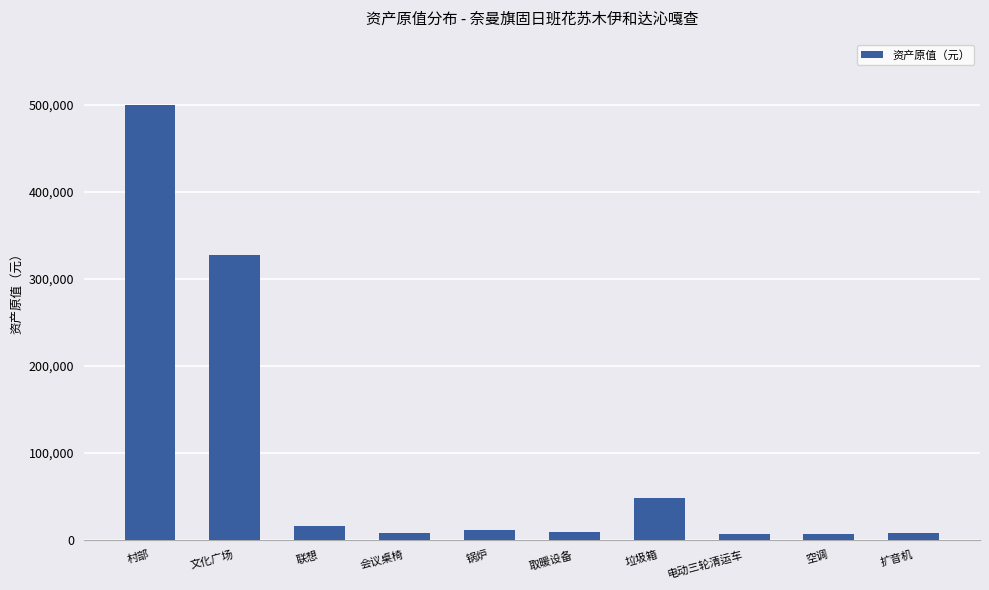

True or false: the data shows 11725 at 锅炉.

True